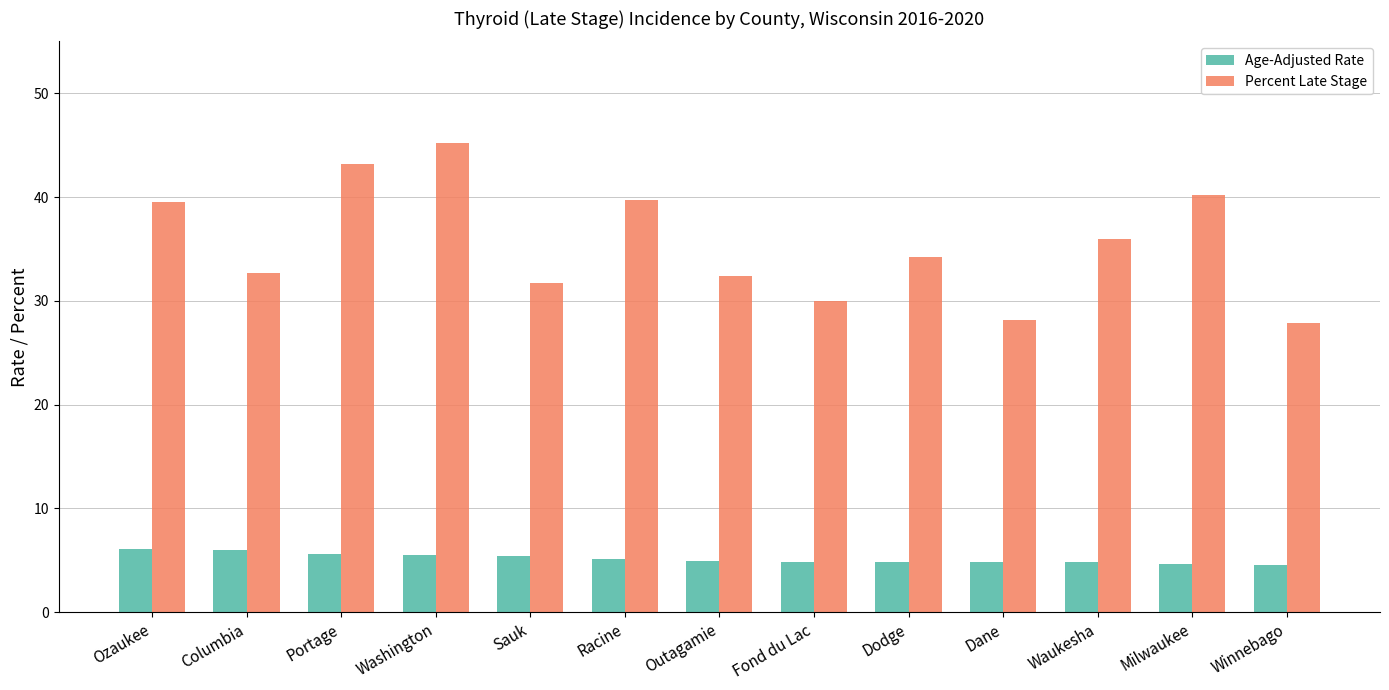

Which series has the widest spread of values?

Percent Late Stage